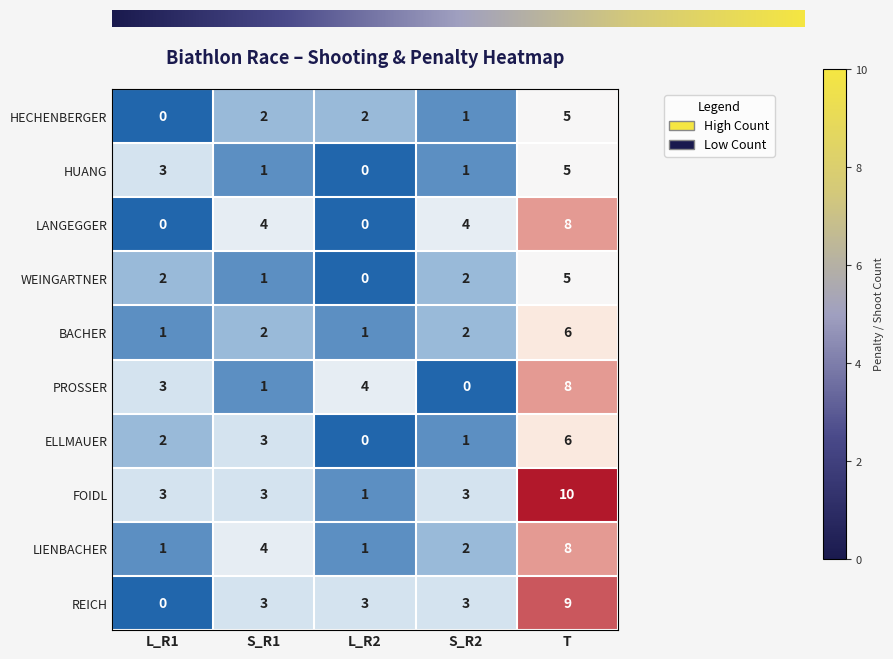

Is it true that REICH equals 1 at S_R2?

False